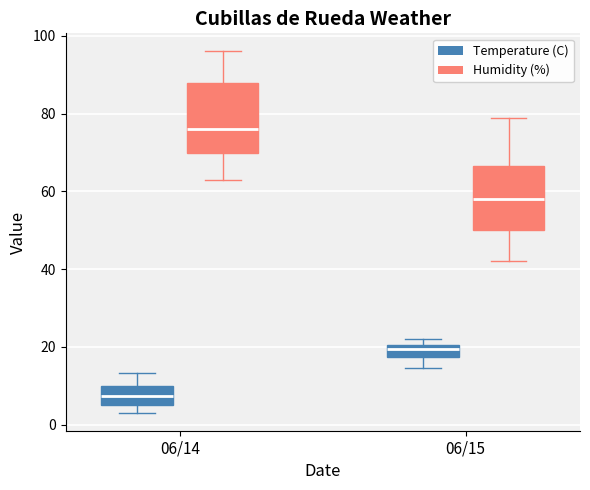

Reading left to right, transcribe this box plot: for each box, give where its median line is, the range the box spans, and where its two whiskers end, as read against the y-axis. The values are not printed on the chart, so give them approximately, as read against the axis.

06/14 (Temperature (C)): median 8, box 6 to 10, whiskers 4 to 14
06/14 (Humidity (%)): median 76, box 70 to 88, whiskers 64 to 96
06/15 (Temperature (C)): median 20 (just below the box's upper edge), box 18 to 20, whiskers 14 to 22
06/15 (Humidity (%)): median 58, box 50 to 66, whiskers 42 to 80